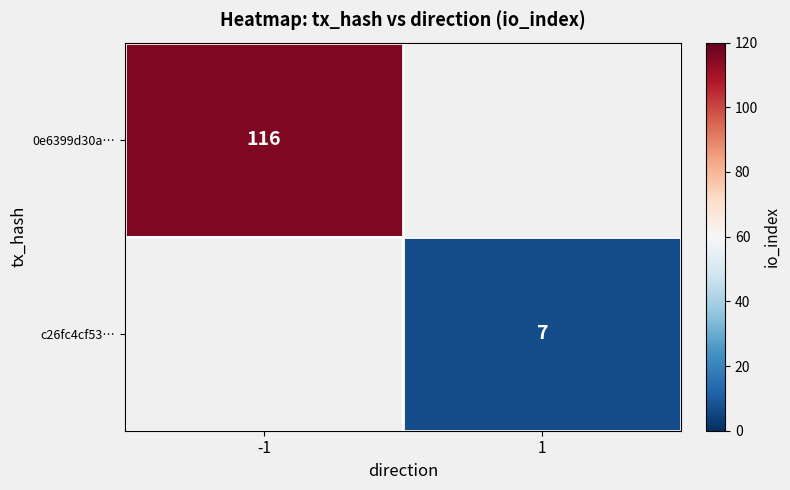

Is it true that c26fc4cf53… equals 10 at 1?

False